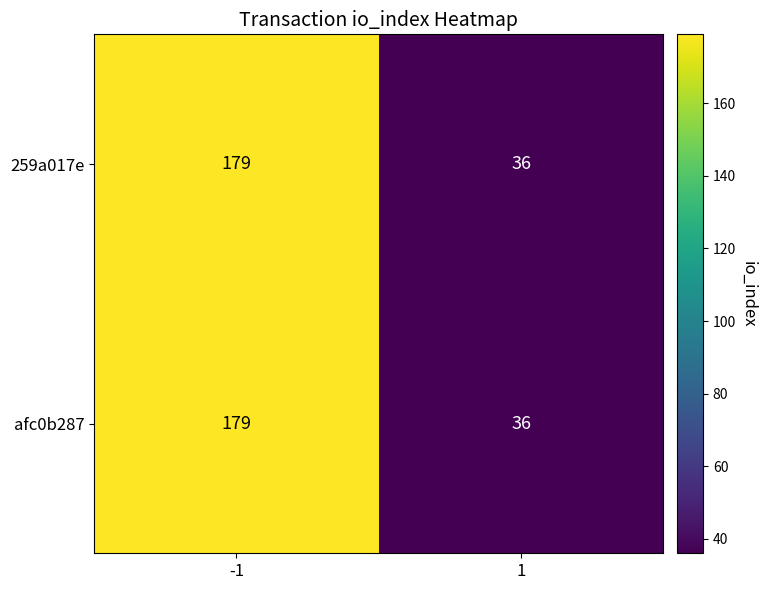

List the labels in order of 259a017e value, largest first.

-1, 1